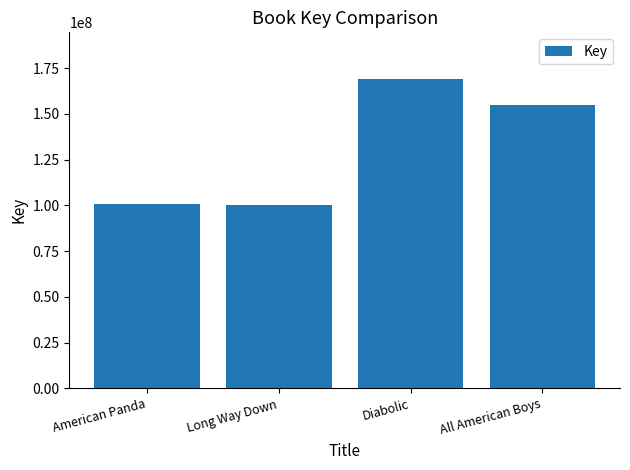

Is it true that the value at All American Boys is 154558184?

True